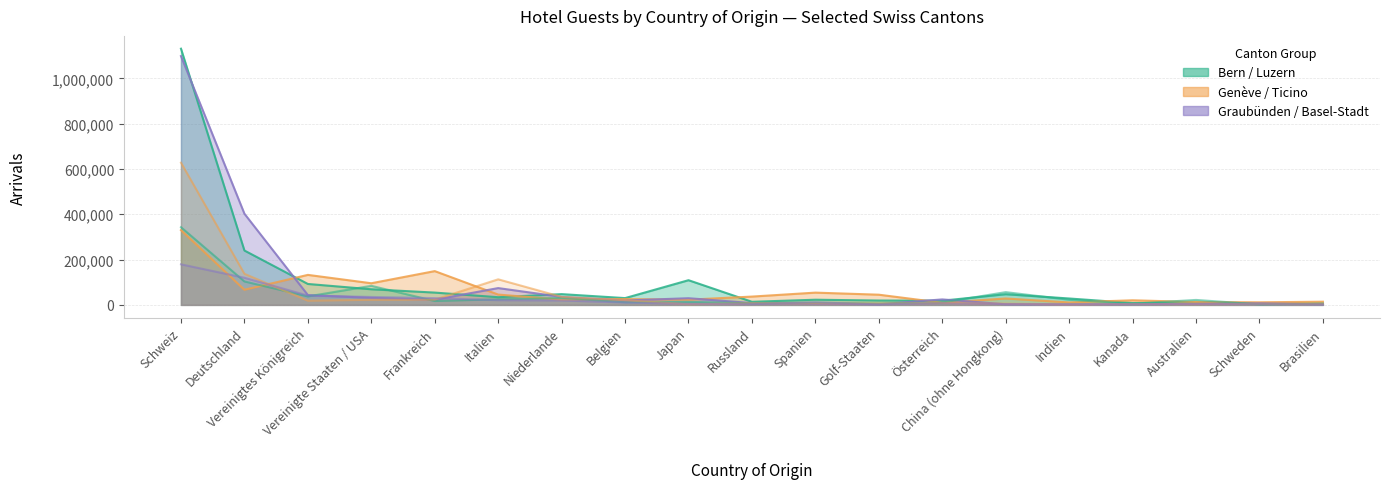

What is the approximate value of Ticino (Ankünfte) at Niederlande, to the nearest 10?

35370